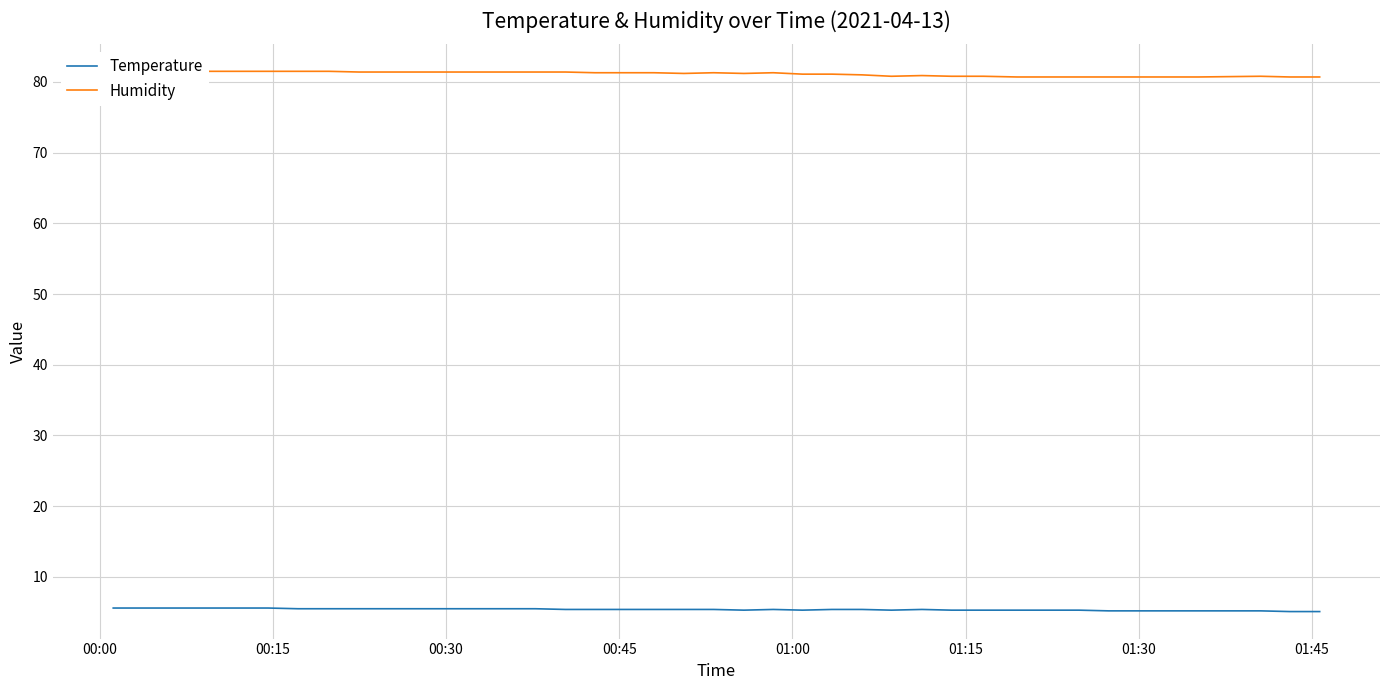

How many lines are shown in the chart?

2